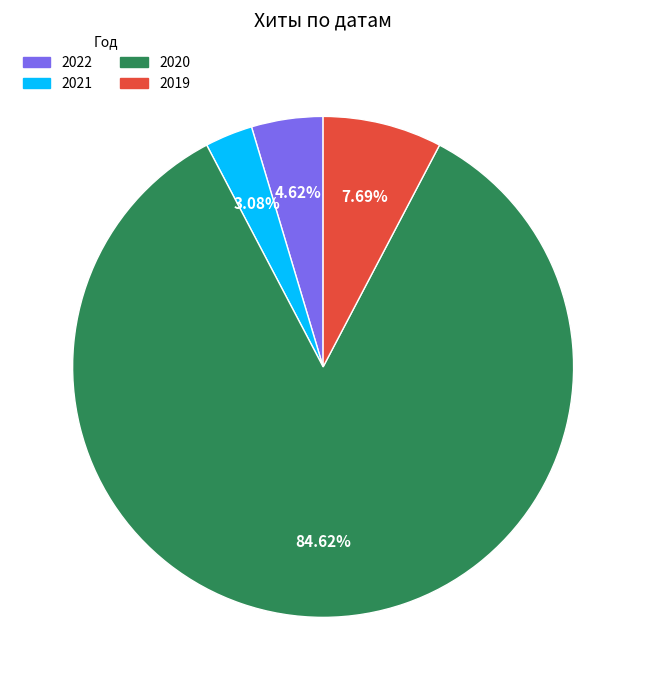

Does any single category account for the majority?

Yes